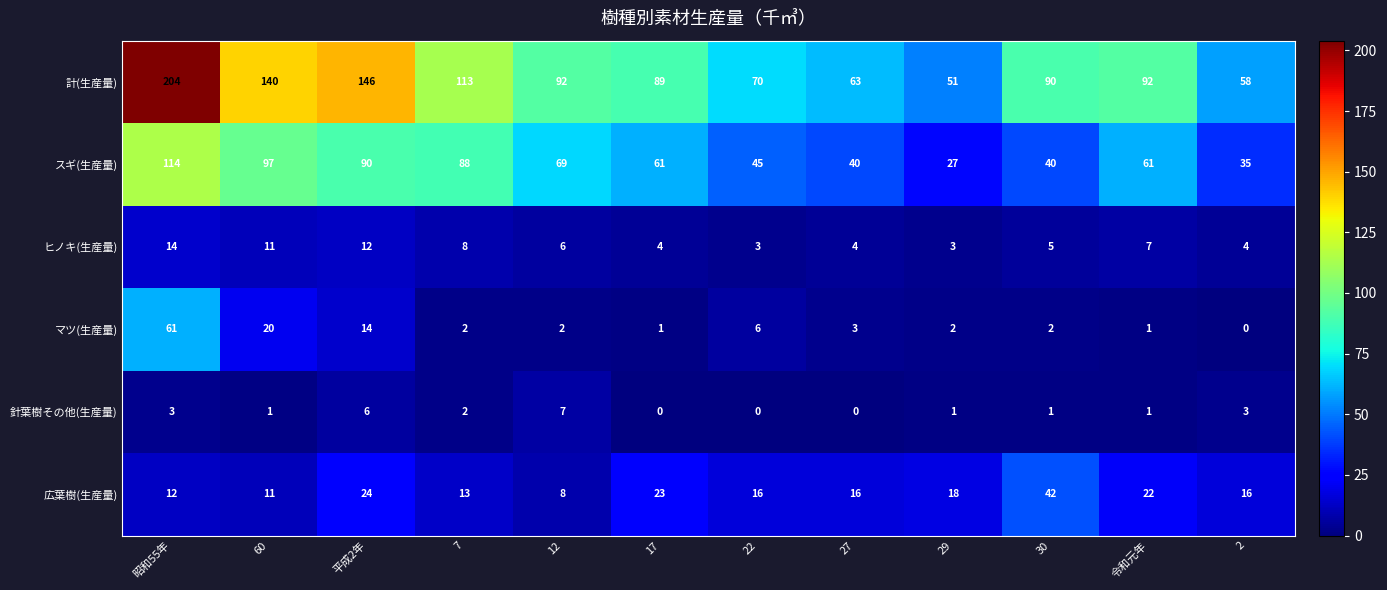

The 広葉樹(生産量) series shows 13 at 7. True or false?

True